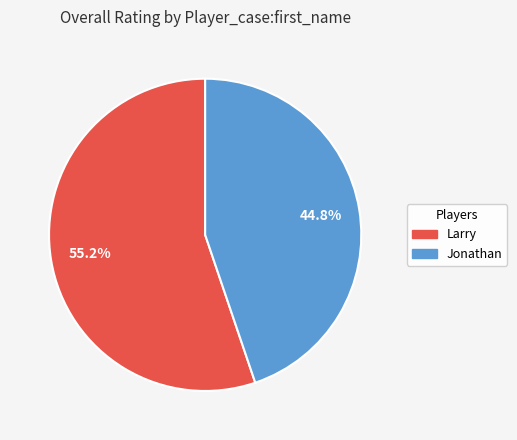

Which slice is the smallest?

Jonathan